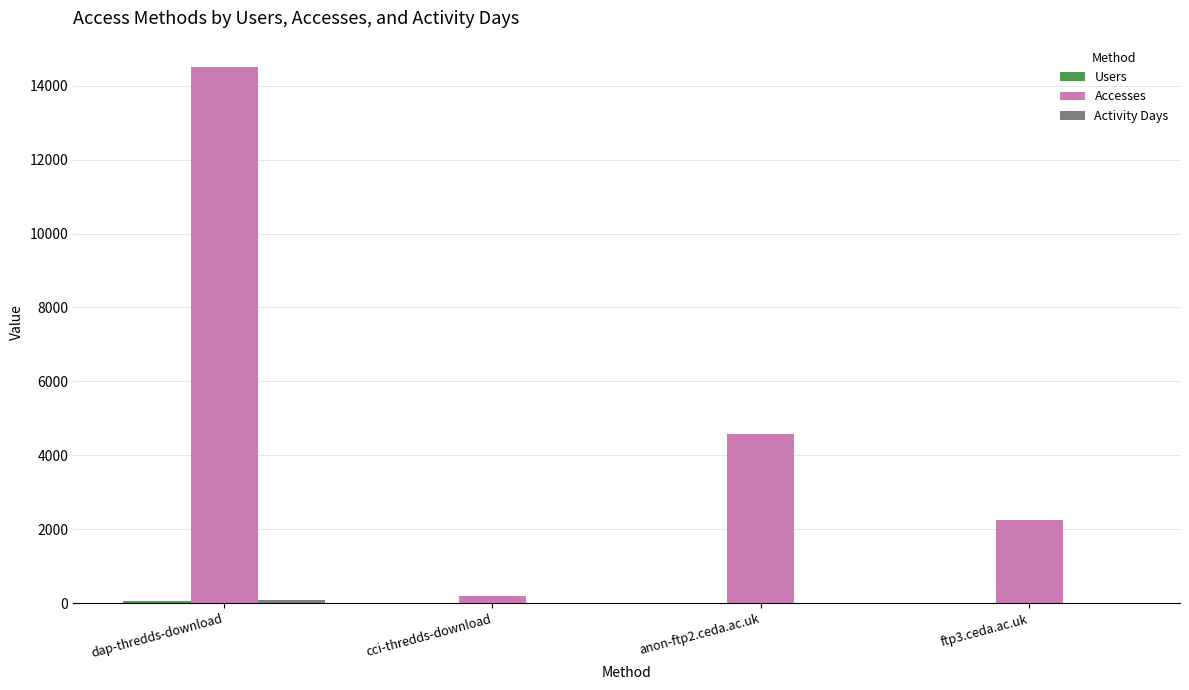

Which series changed the most between cci-thredds-download and anon-ftp2.ceda.ac.uk?

Accesses